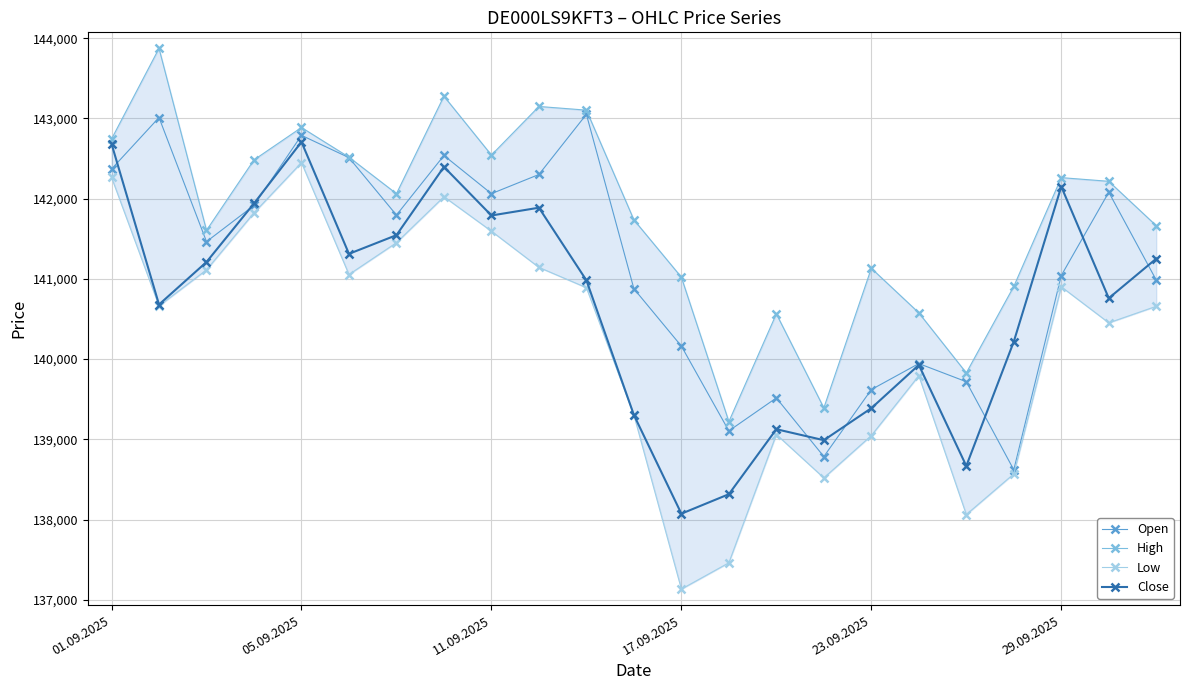

In Low, how many points are higher than both neighbors (excluding endpoints)?

5